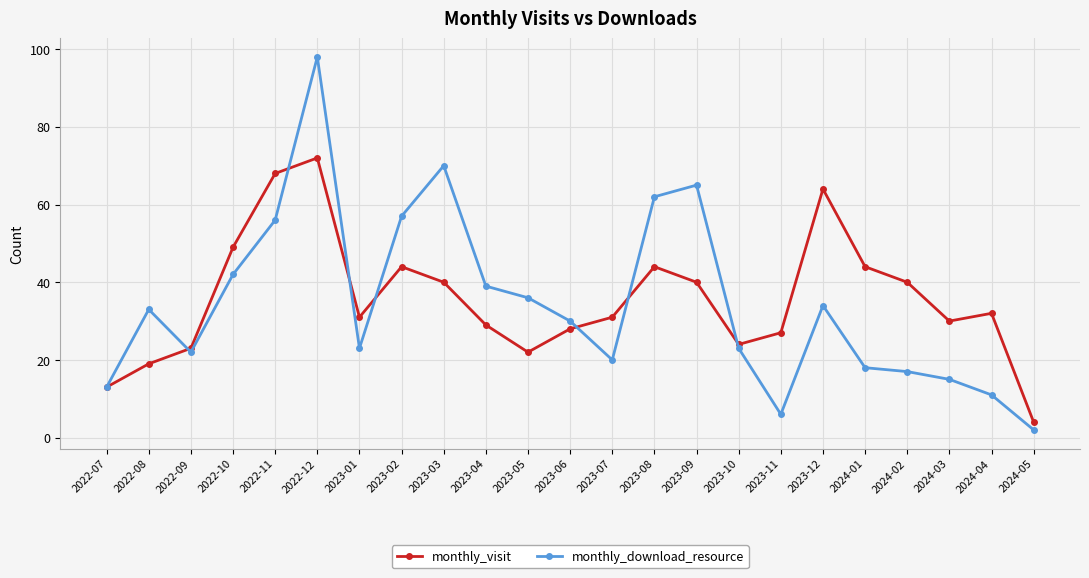

At which category does the chart reach its peak across all series?

2022-12